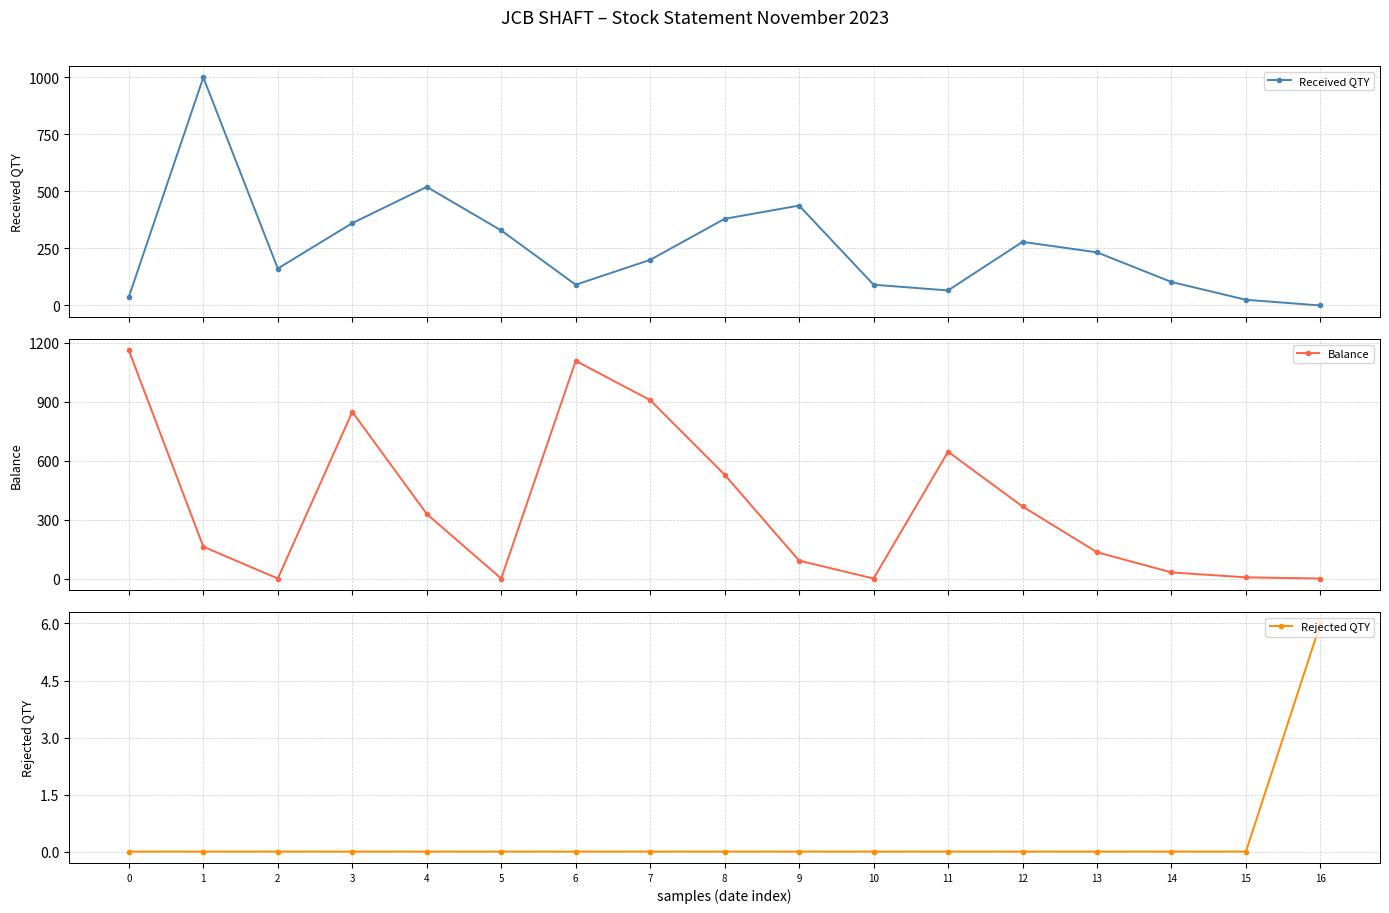

The Balance series shows 465 at 16. True or false?

False